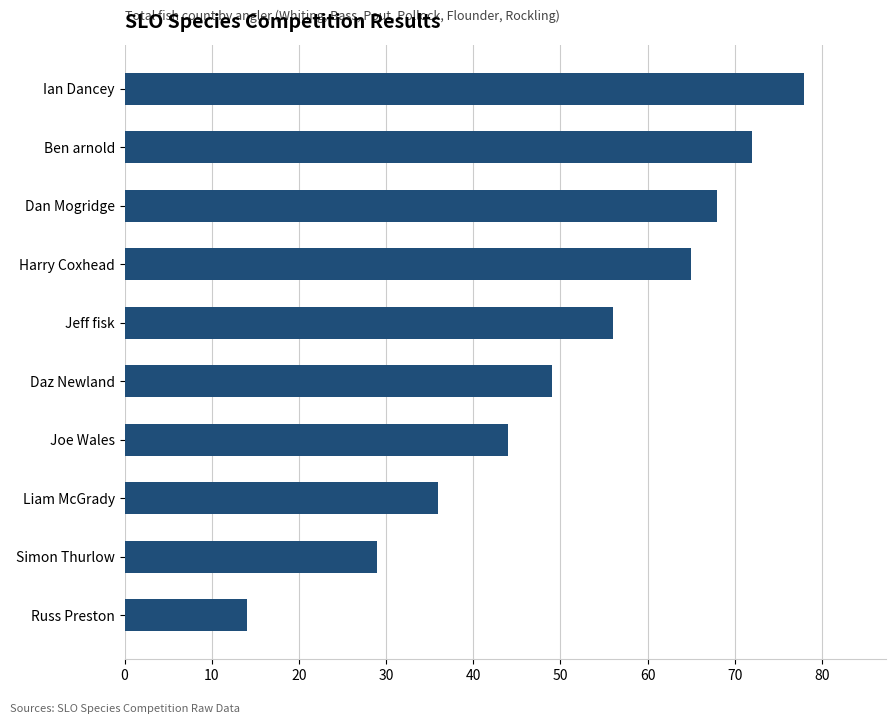

What is the approximate value at Liam McGrady, to the nearest 10?

40